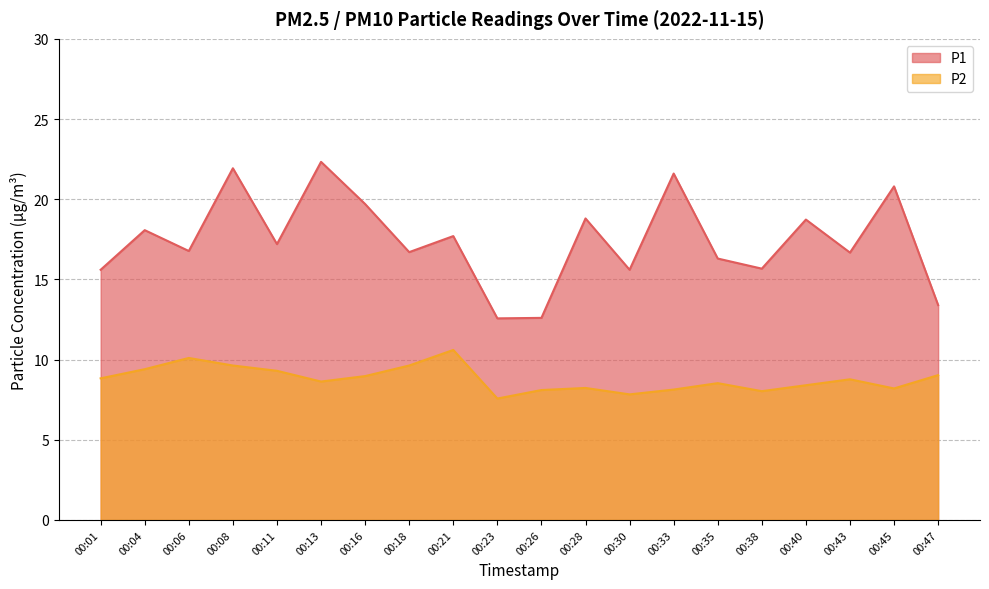

True or false: P1 has a value of 9.8 at 00:04.

False